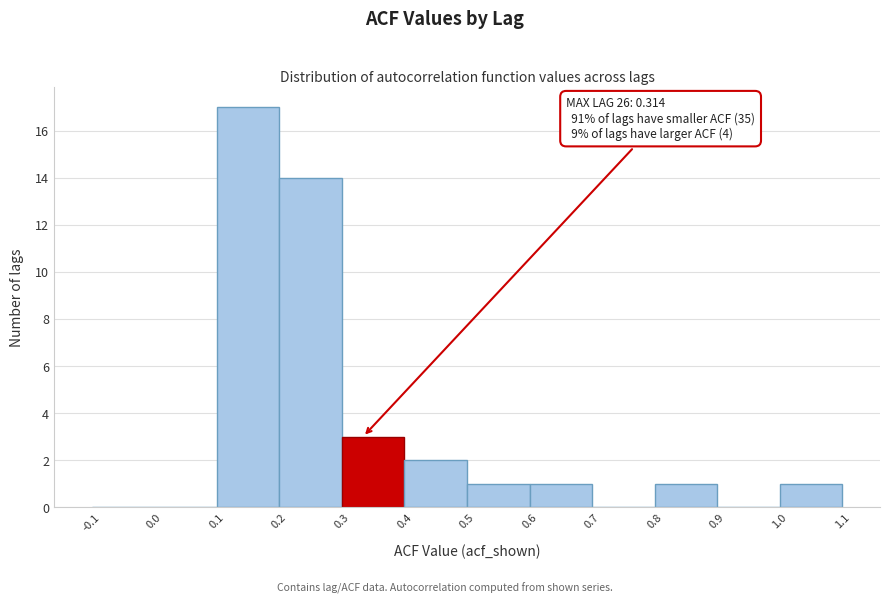

Which range on the x-axis has the tallest bar?

0.1 to 0.2